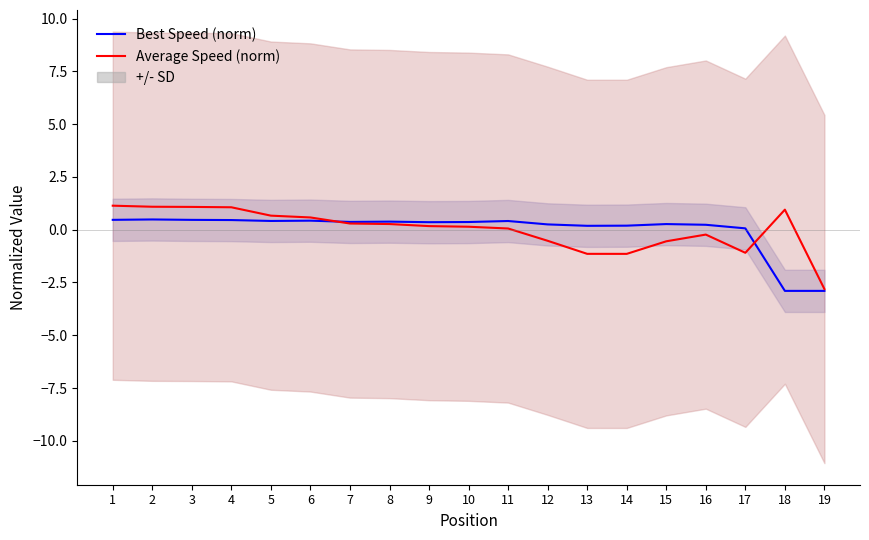

What is the value of the Average Speed (norm) point at the 11th from the left?

0.1